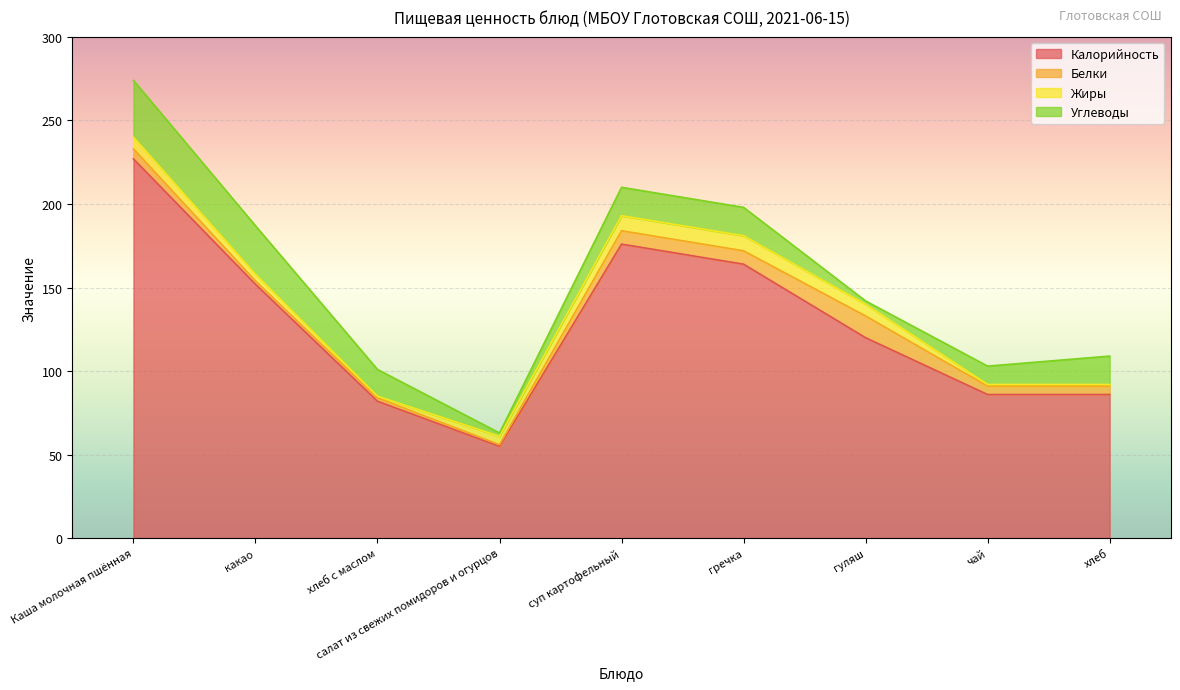

Rank the series at гуляш from highest to lowest value.

Калорийность, Белки, Жиры, Углеводы